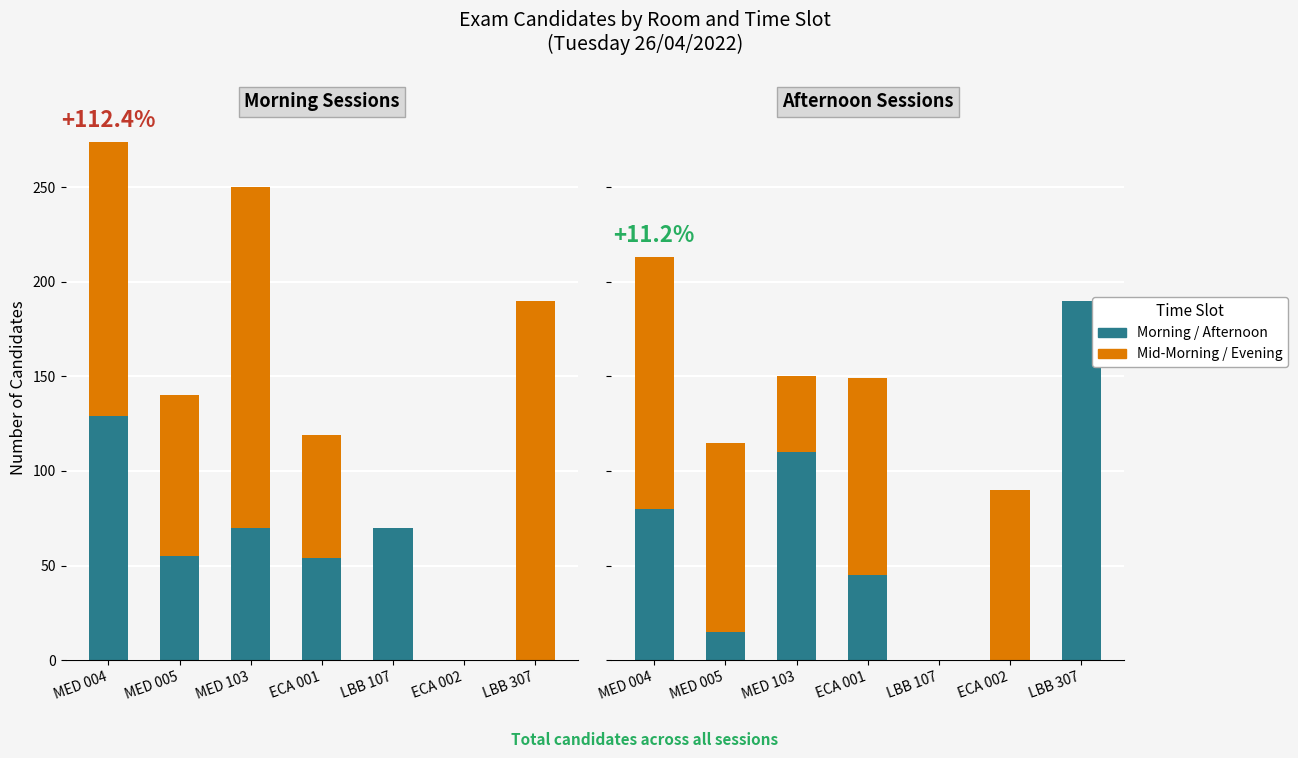

List the series in order of their peak value, highest first.

Mid-Morning (10am-12pm), Afternoon (1-3pm), Evening (4-6pm), Morning (7-9am)